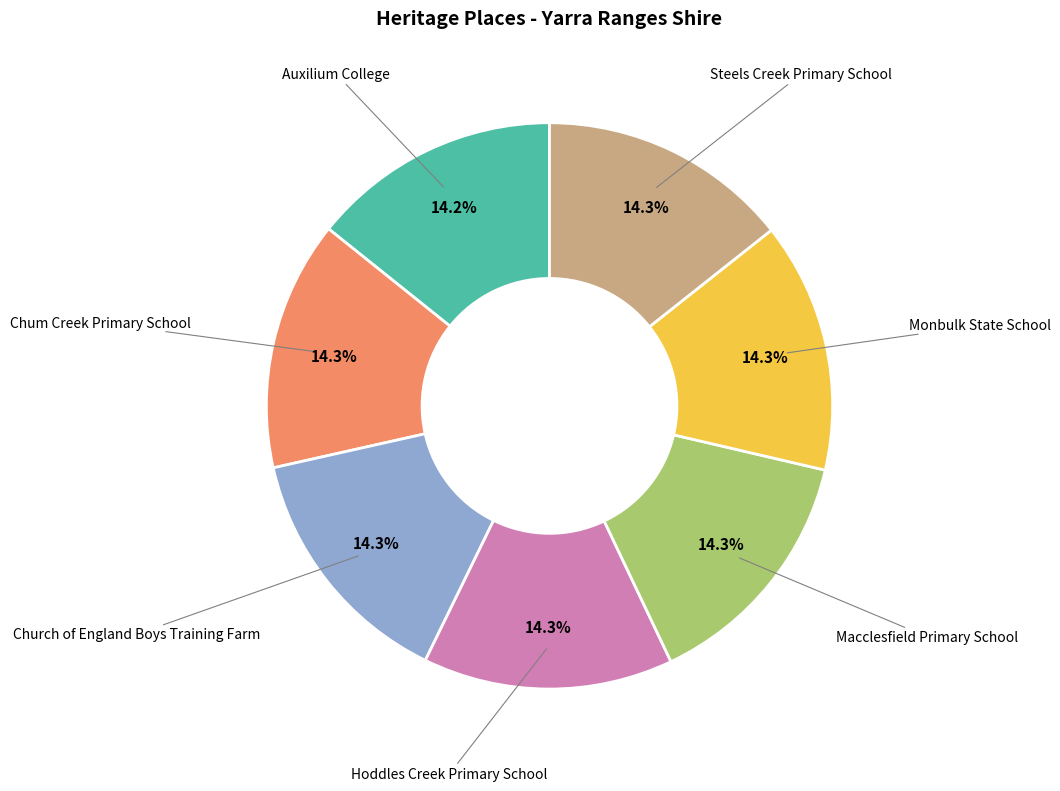

Is there a majority slice in this chart?

No